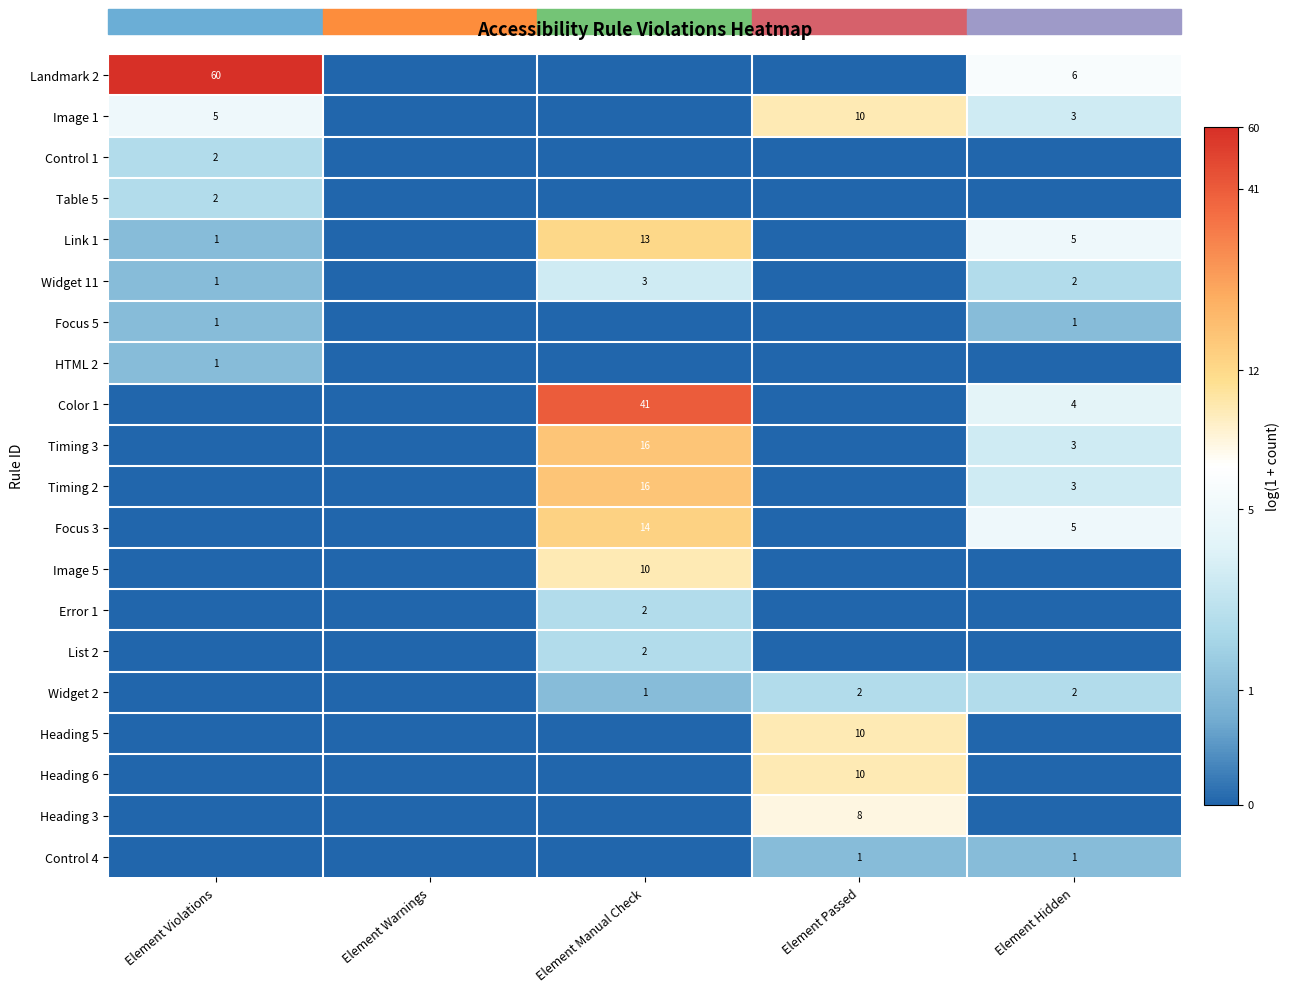

Is it true that Landmark 2 equals 10 at Element Hidden?

False